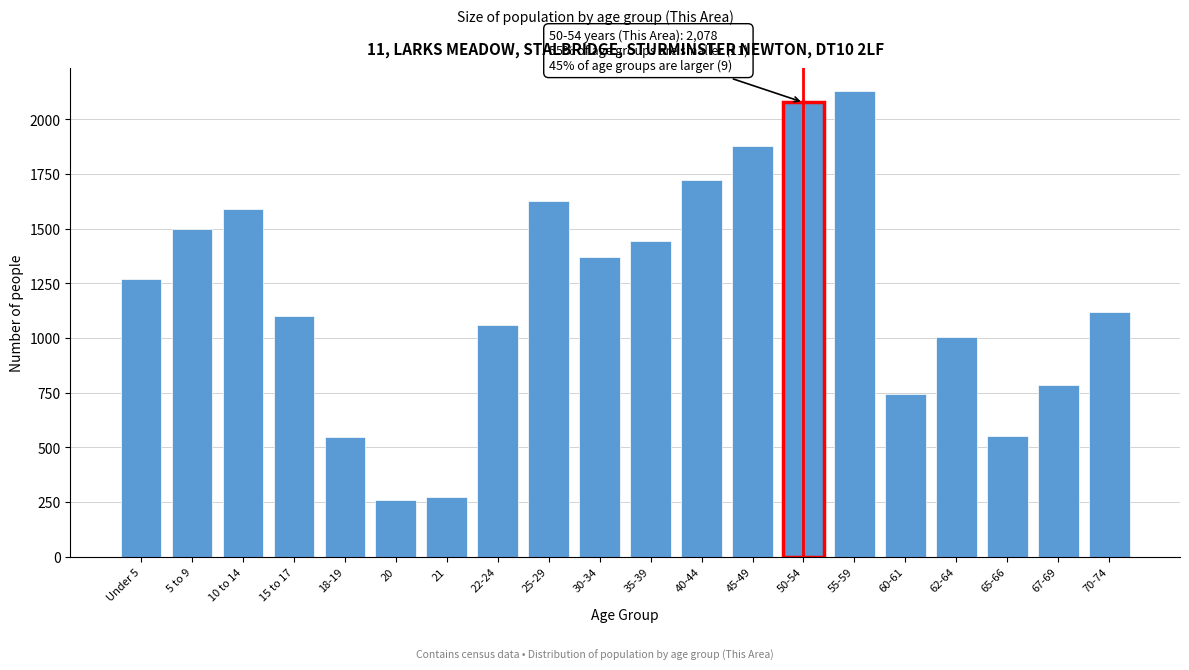

What is the minimum value shown in the chart?

257